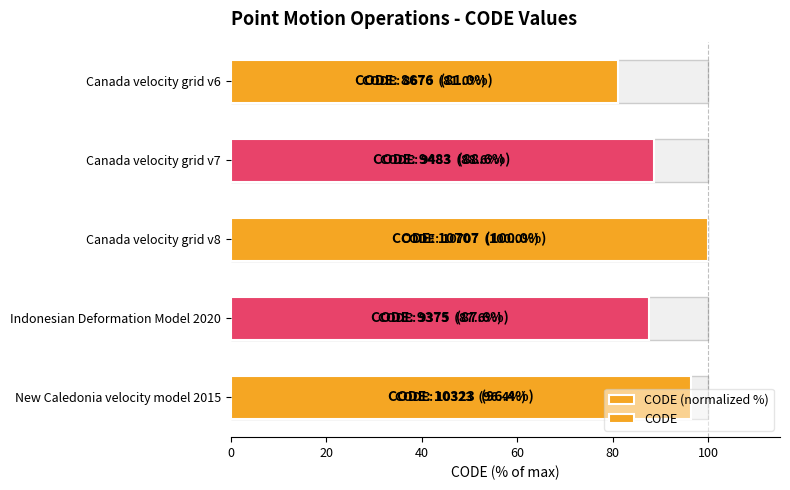

What is the value of the 1st bar from the left?

81.0